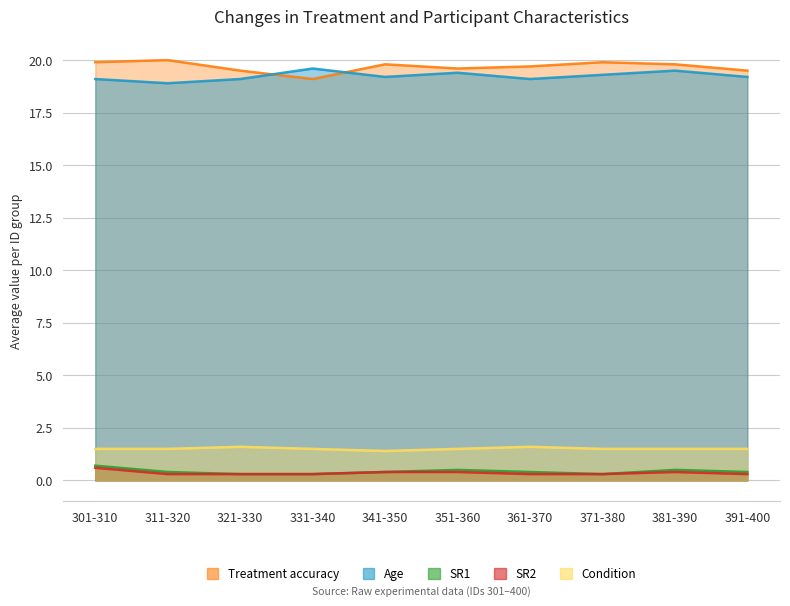

Where is the first local minimum for Treatment accuracy?

331-340